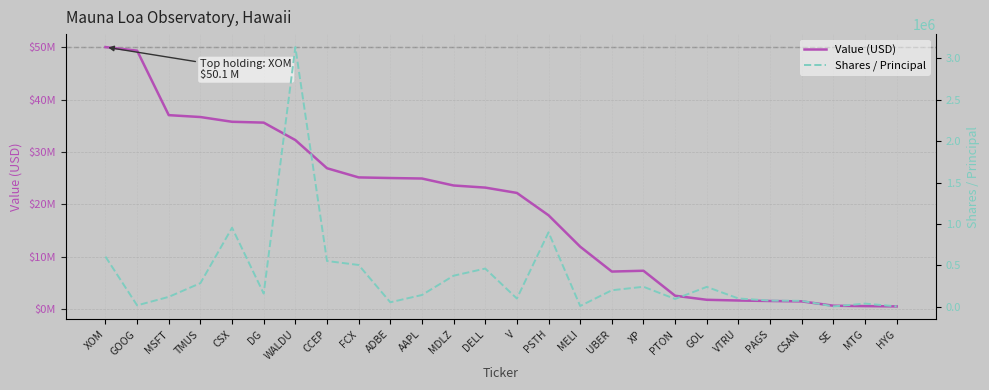

What is the difference between the highest and lowest values at XOM?

49470664